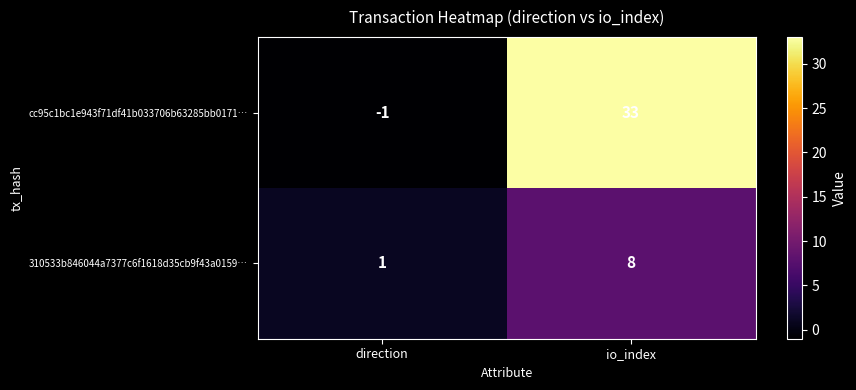

Which series changed the most between direction and io_index?

cc95c1bc1e943f71df41b033706b63285bb0171…